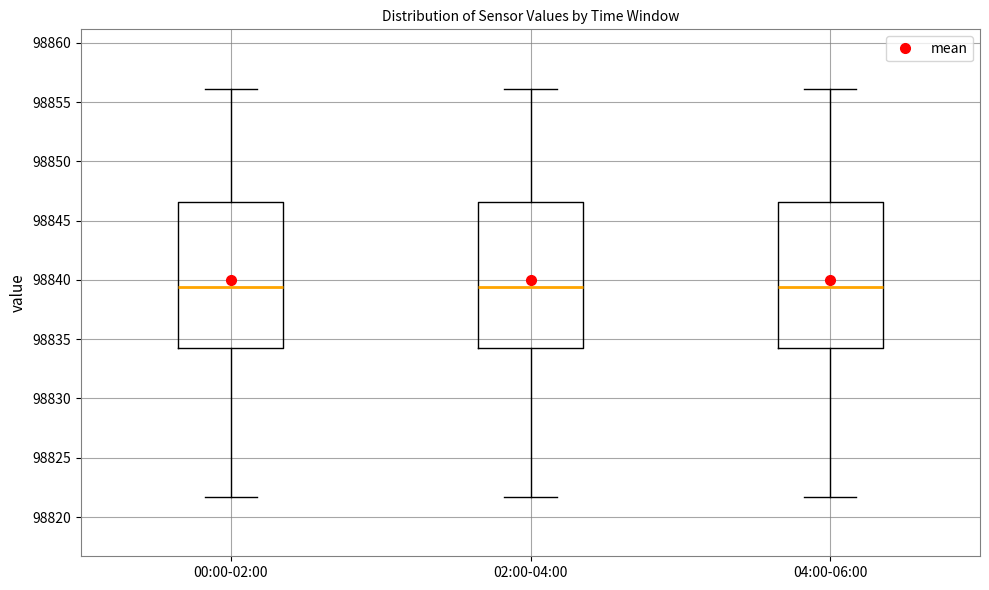

Reading left to right, transcribe this box plot: for each box, give where its median line is, the range the box spans, and where its two whiskers end, as read against the y-axis. The values are not printed on the chart, so give them approximately, as read against the axis.

00:00-02:00: median 98839.5, box 98834.5 to 98846.5, whiskers 98821.5 to 98856.0
02:00-04:00: median 98839.5, box 98834.5 to 98846.5, whiskers 98821.5 to 98856.0
04:00-06:00: median 98839.5, box 98834.5 to 98846.5, whiskers 98821.5 to 98856.0